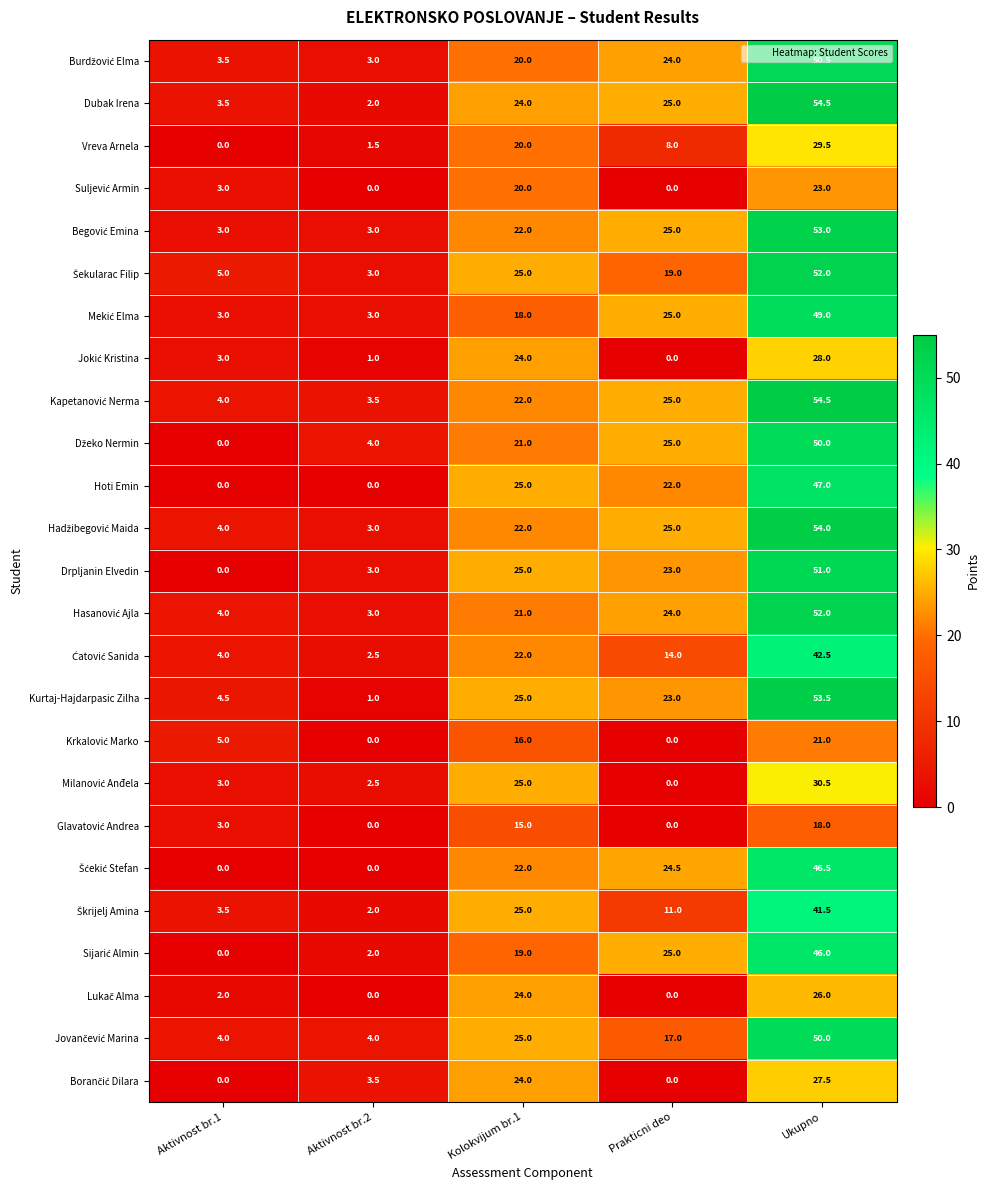

What is the total value across all series at Prakticni deo?

384.5